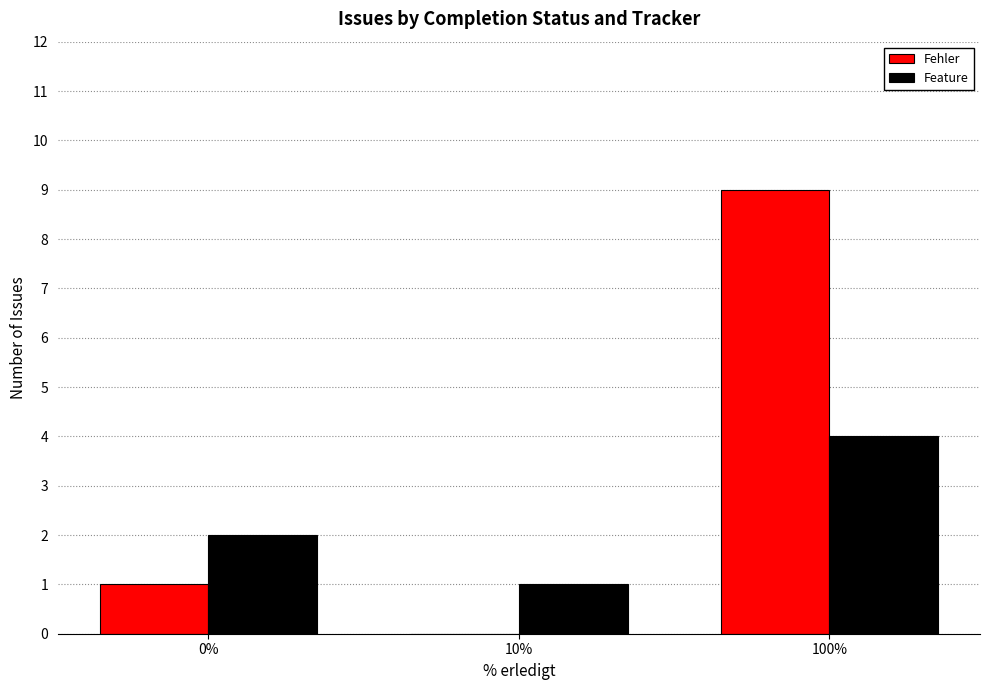

What is the total value across all series at 100%?

13